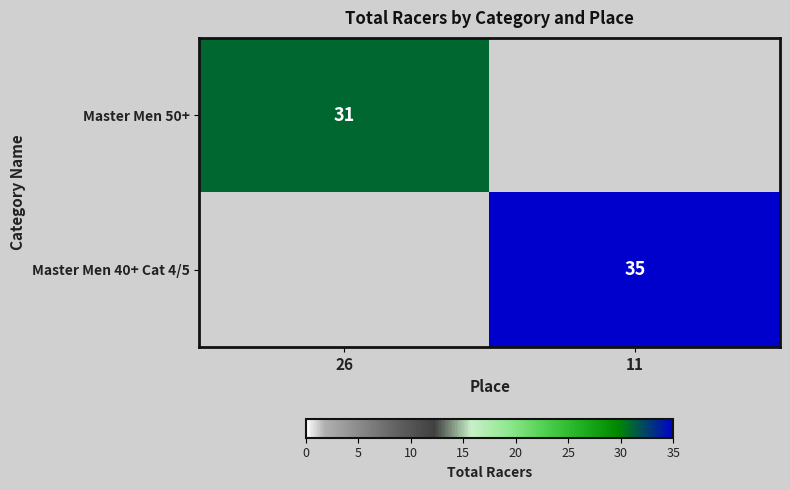

True or false: Master Men 40+ Cat 4/5 has a value of 22 at 11.

False